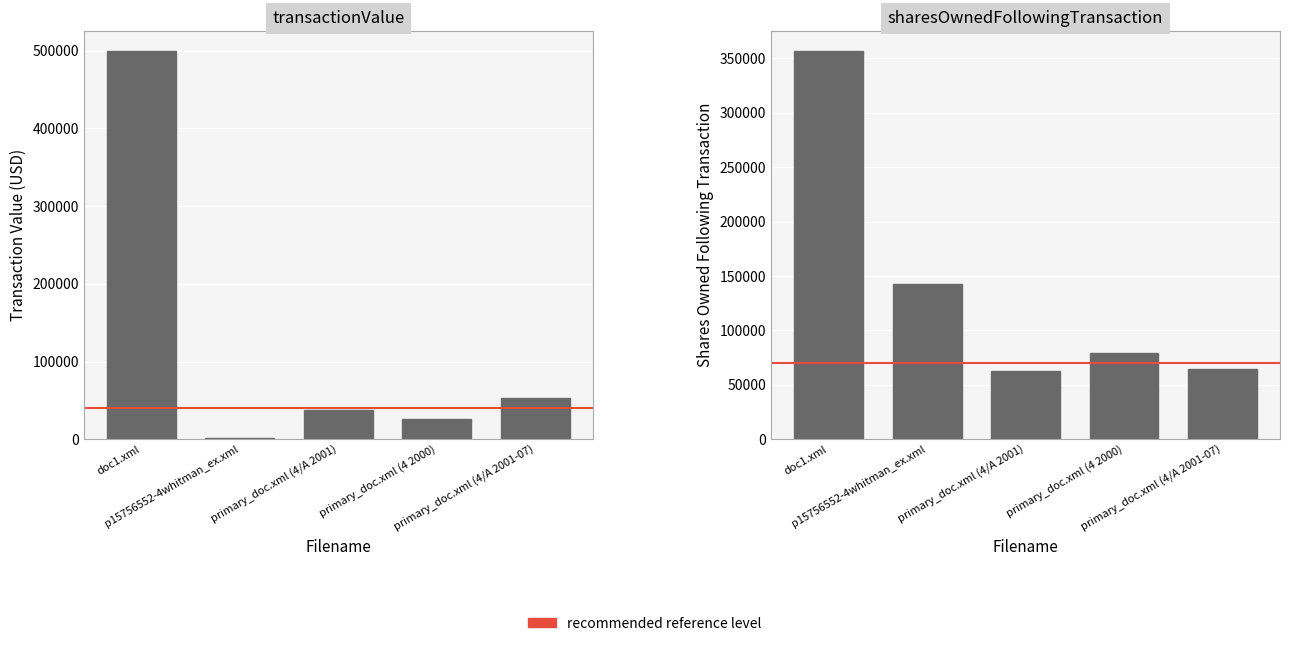

At which label does sharesOwnedFollowingTransaction reach its minimum?

primary_doc.xml (4/A 2001)